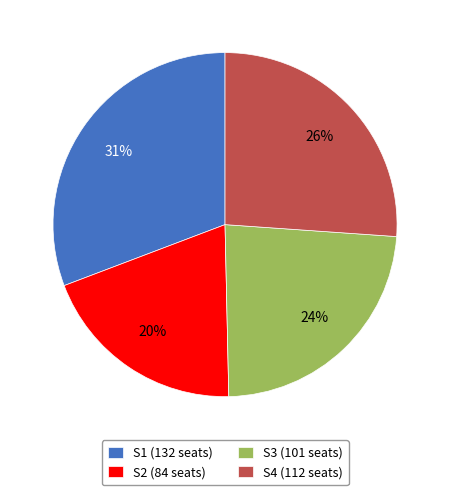

Is it true that S4 is 14% of the pie?

False